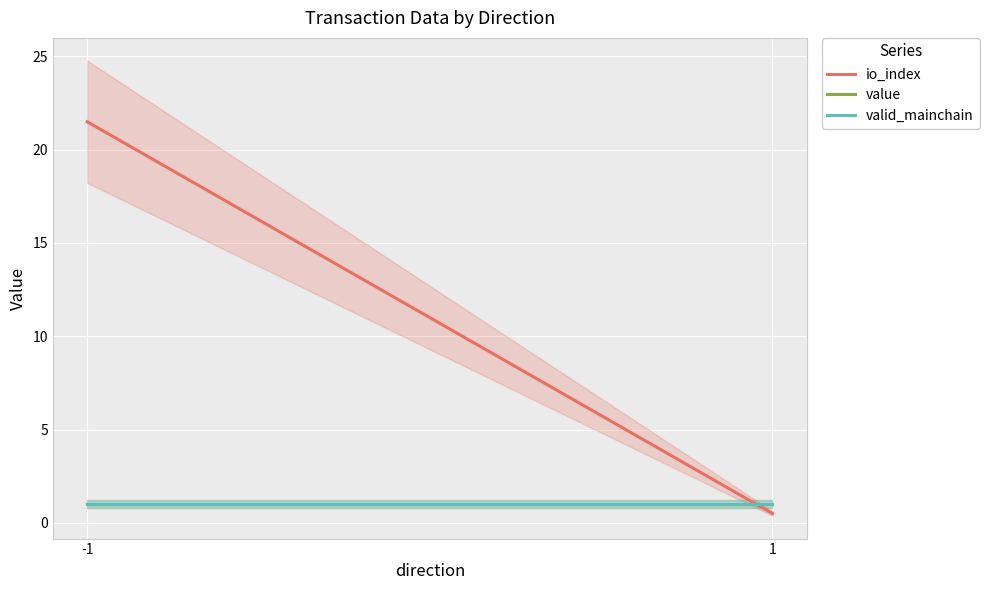

What is the minimum value for valid_mainchain?

1.0